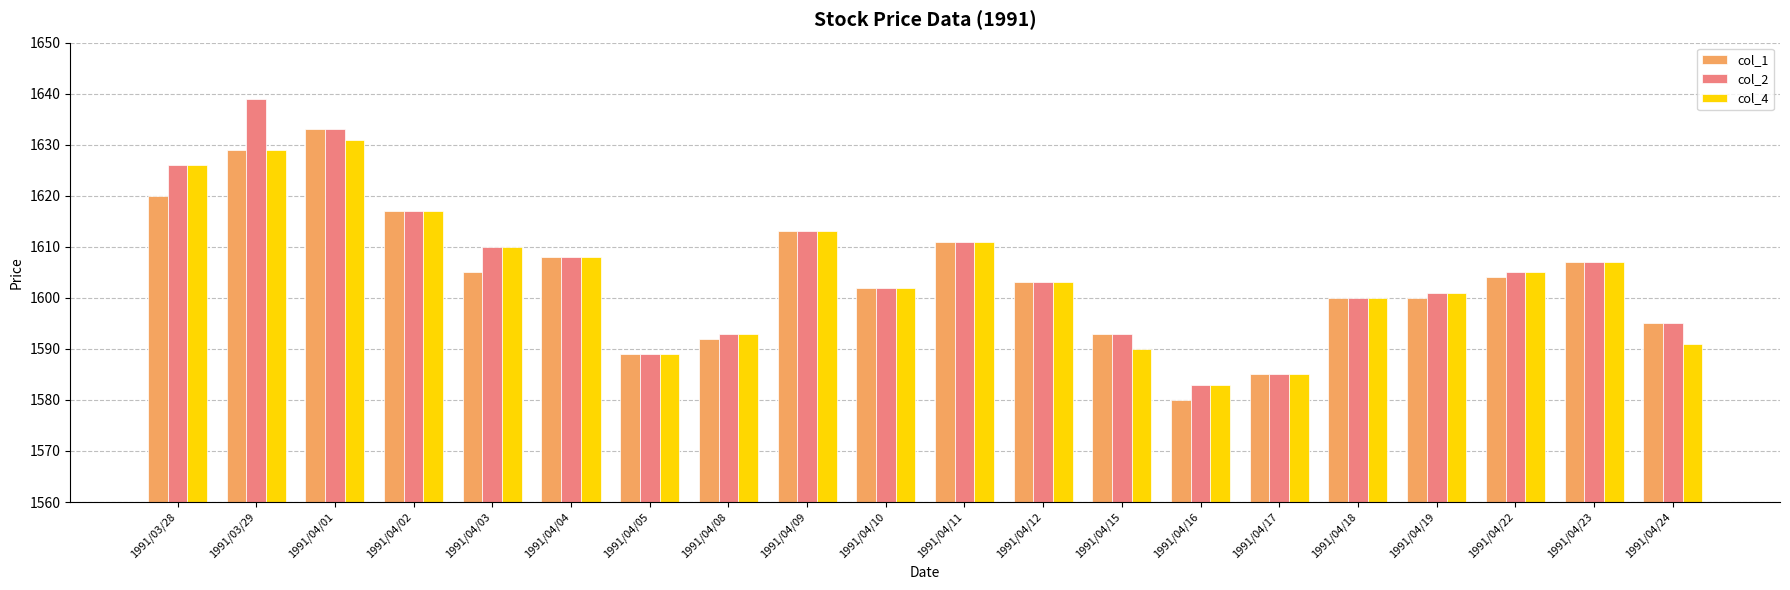

What is the difference between the maximum and minimum values in the col_1 series?

53